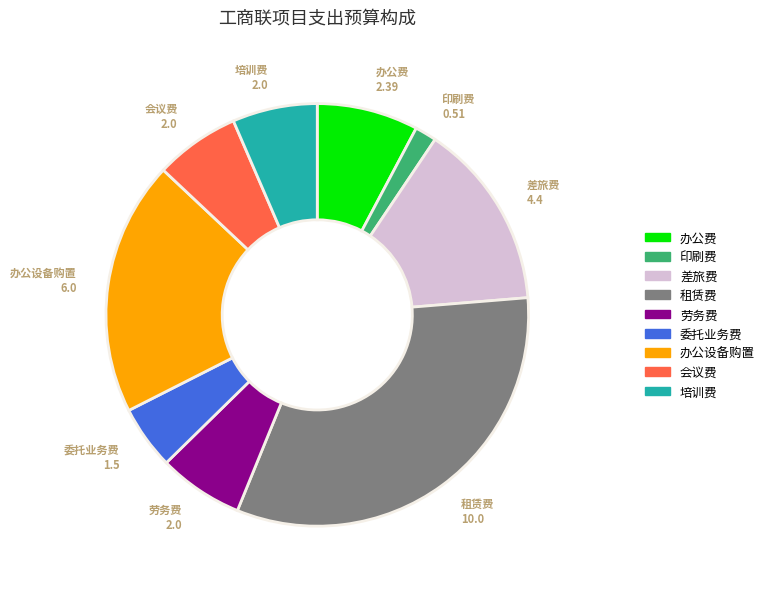

How many segments does this pie chart have?

9